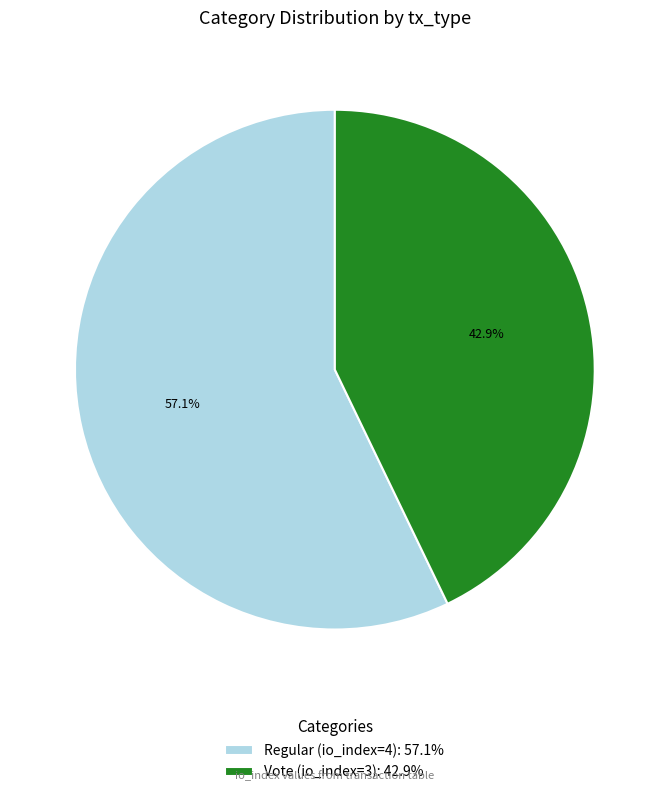

How many segments does this pie chart have?

2